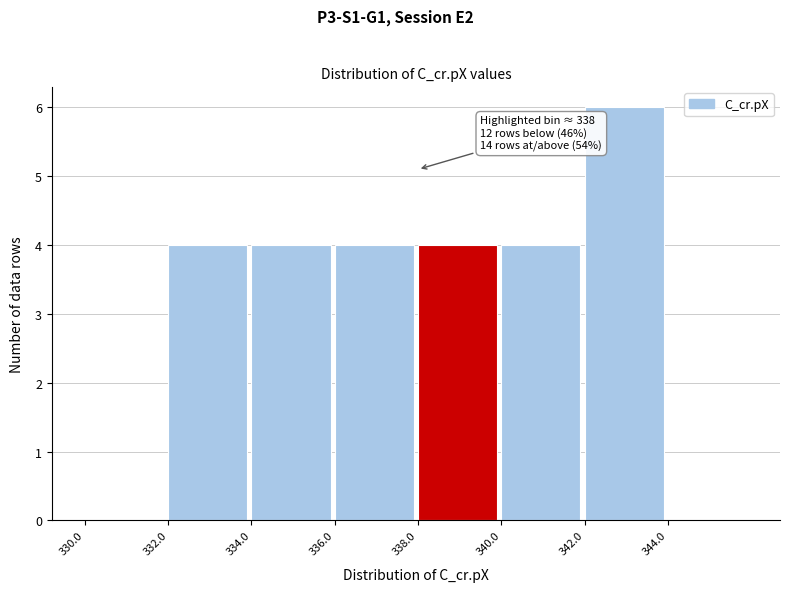

Over which range of the x-axis is the bar tallest?

342 to 344